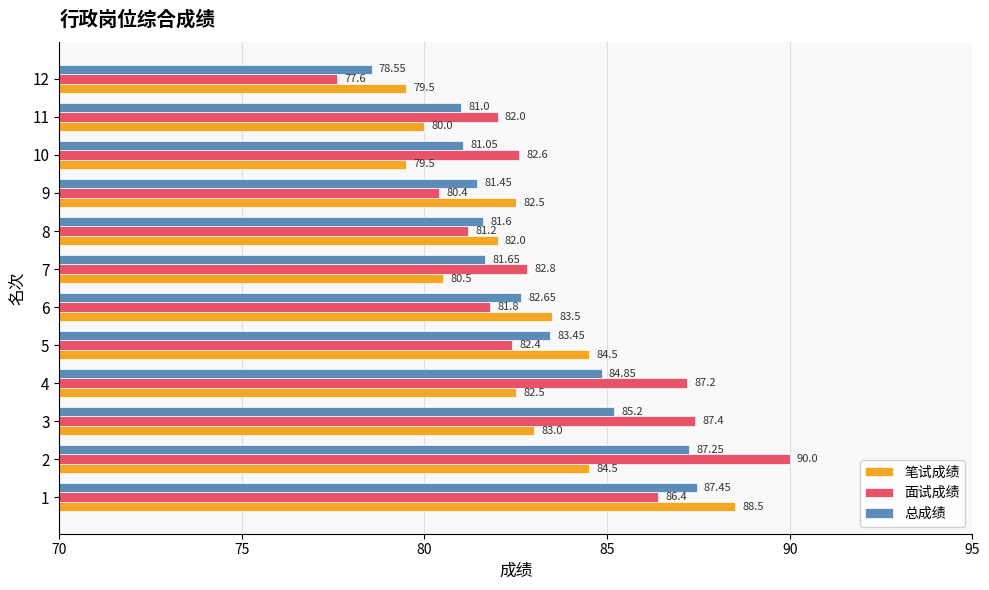

Rank the series by their maximum value, from lowest to highest.

总成绩, 笔试成绩, 面试成绩